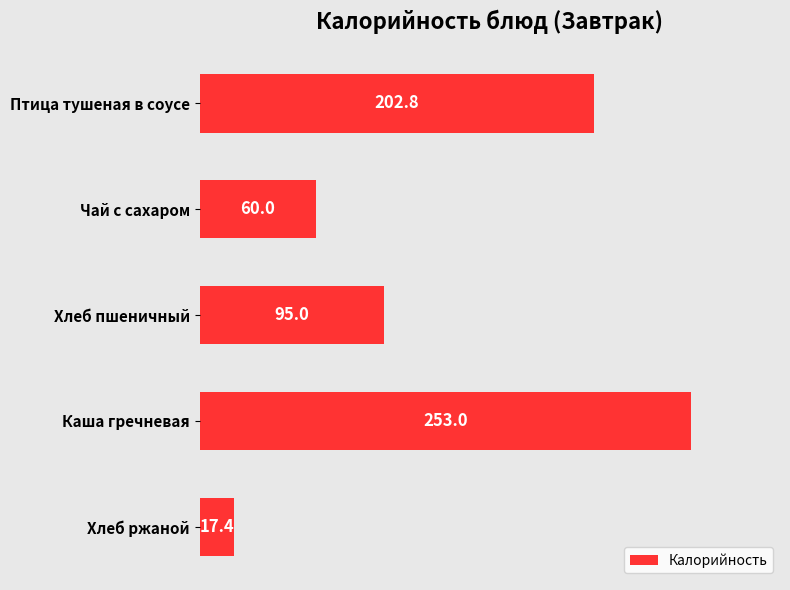

What is the value of the 5th bar from the top?

17.4